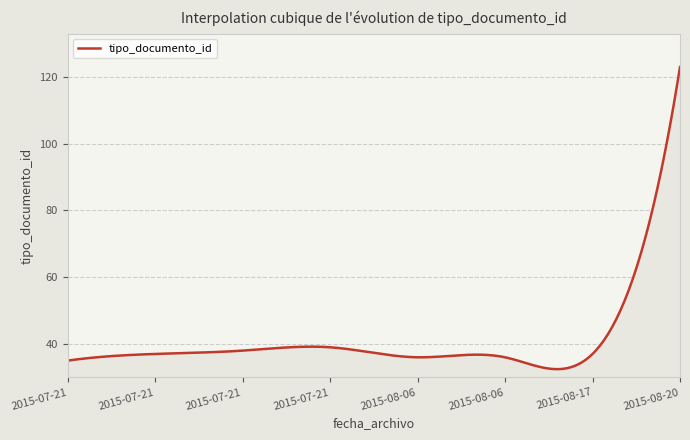

What is the difference between the maximum and minimum values?

90.6